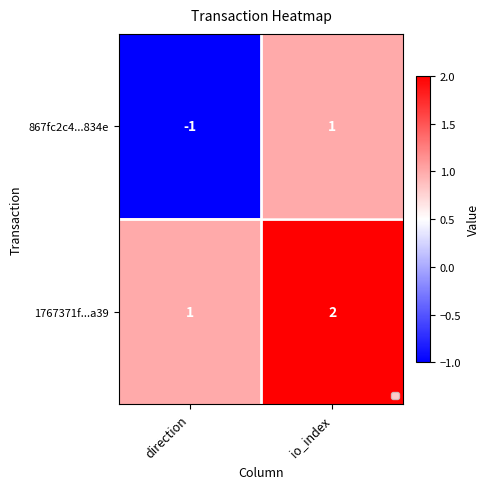

Which series has the largest range (max minus min)?

867fc2c4...834e